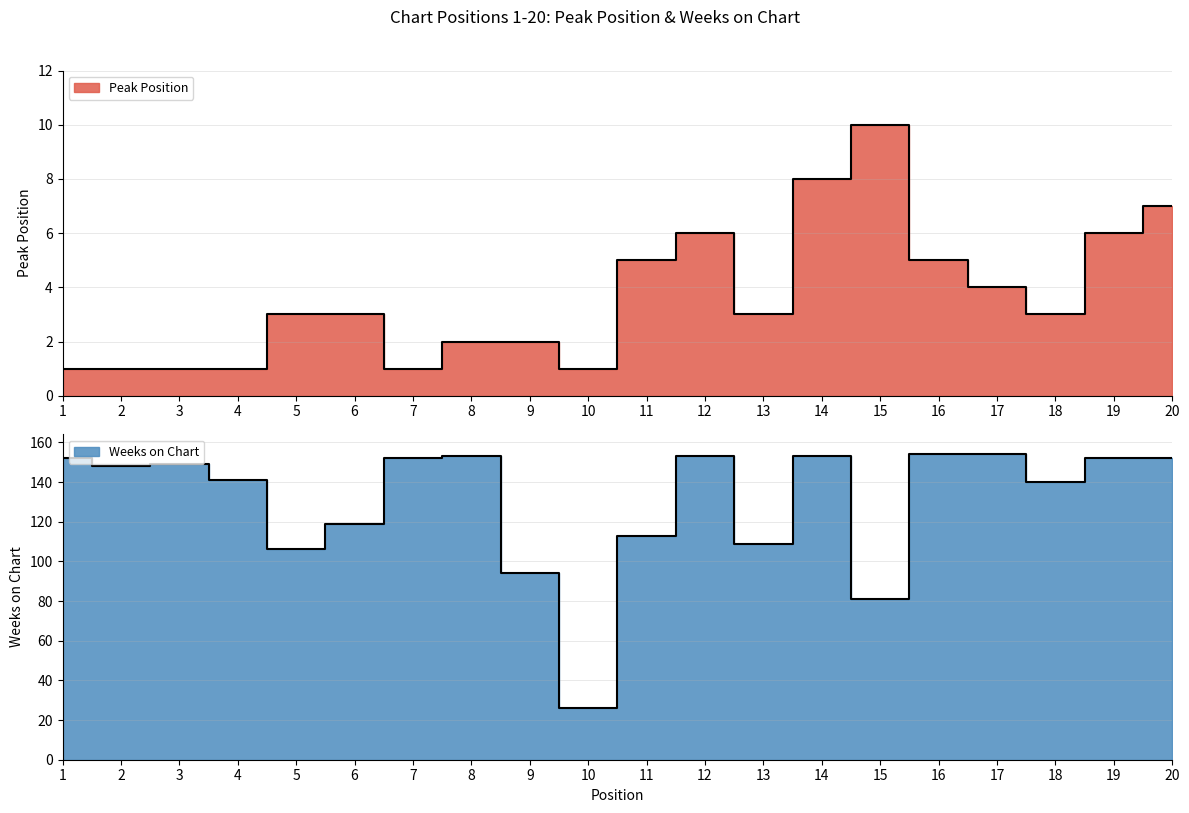

What is the value of the Peak Position point at the 9th from the left?

2